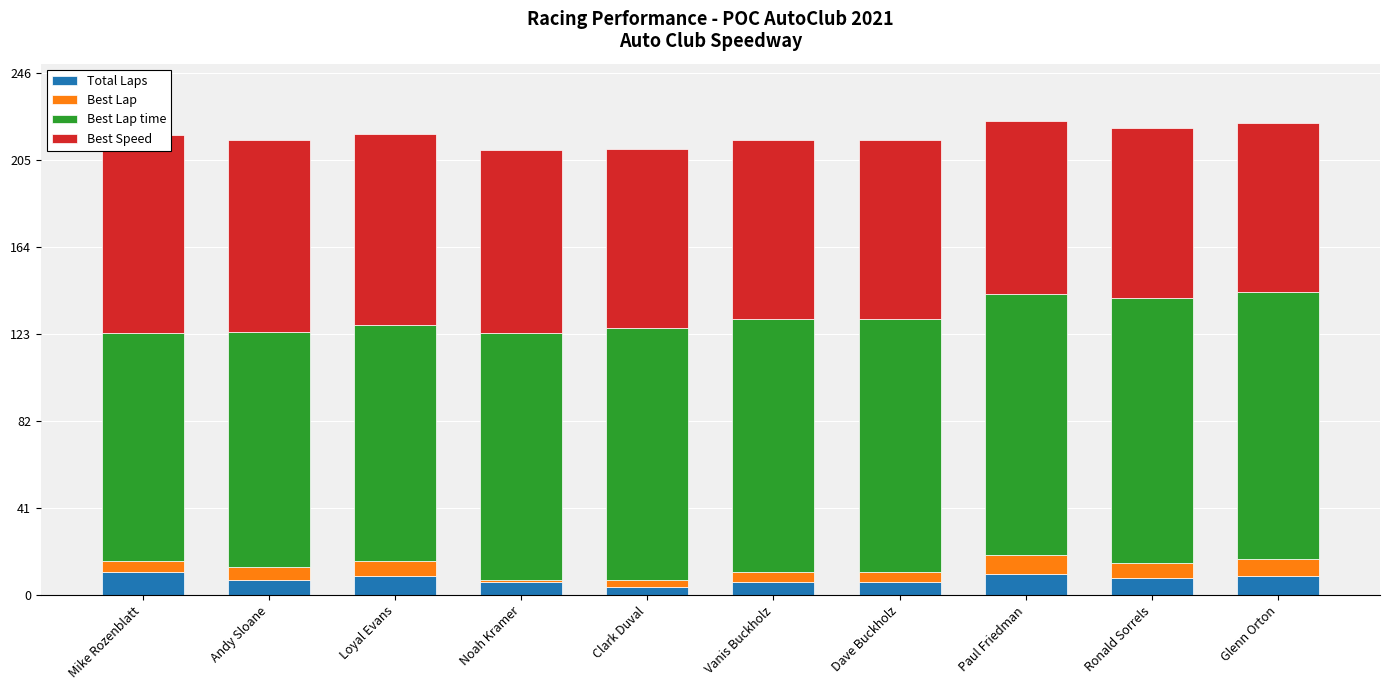

What is the label of the 9th bar from the left?

Ronald Sorrels